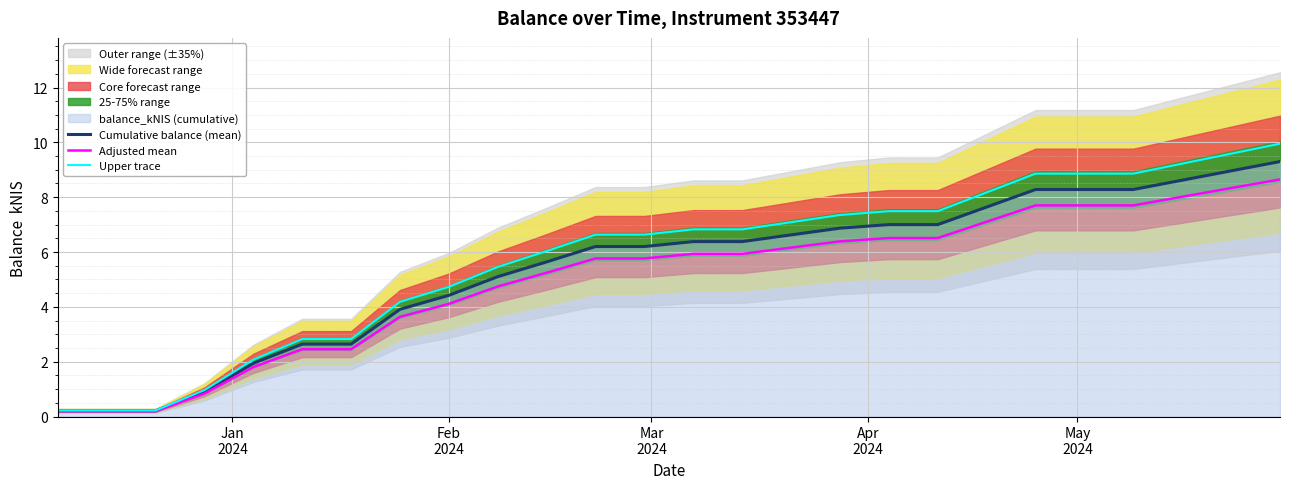

What is the highest value of the Cumulative balance (mean) series?

9.3